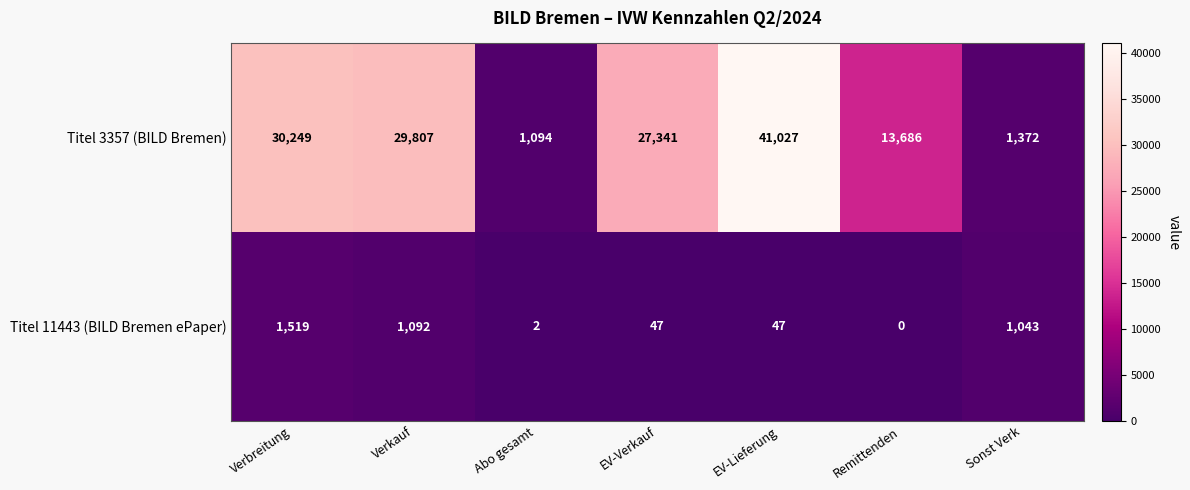

What is the sum of the Titel 3357 (BILD Bremen) values at Remittenden and Verkauf?

43493